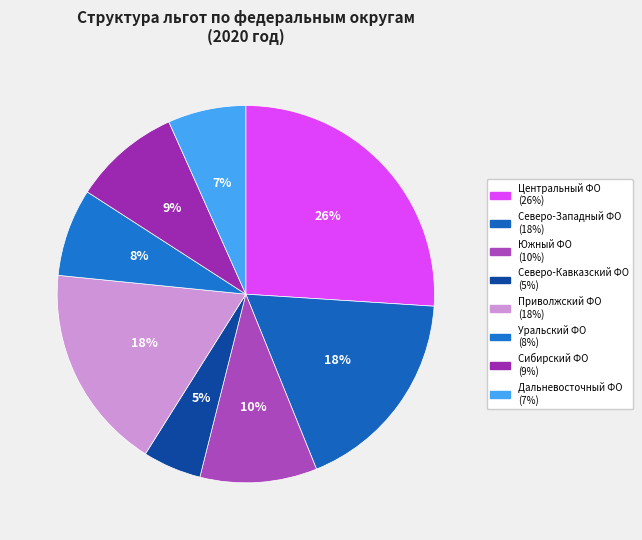

How many slices are in this pie chart?

8